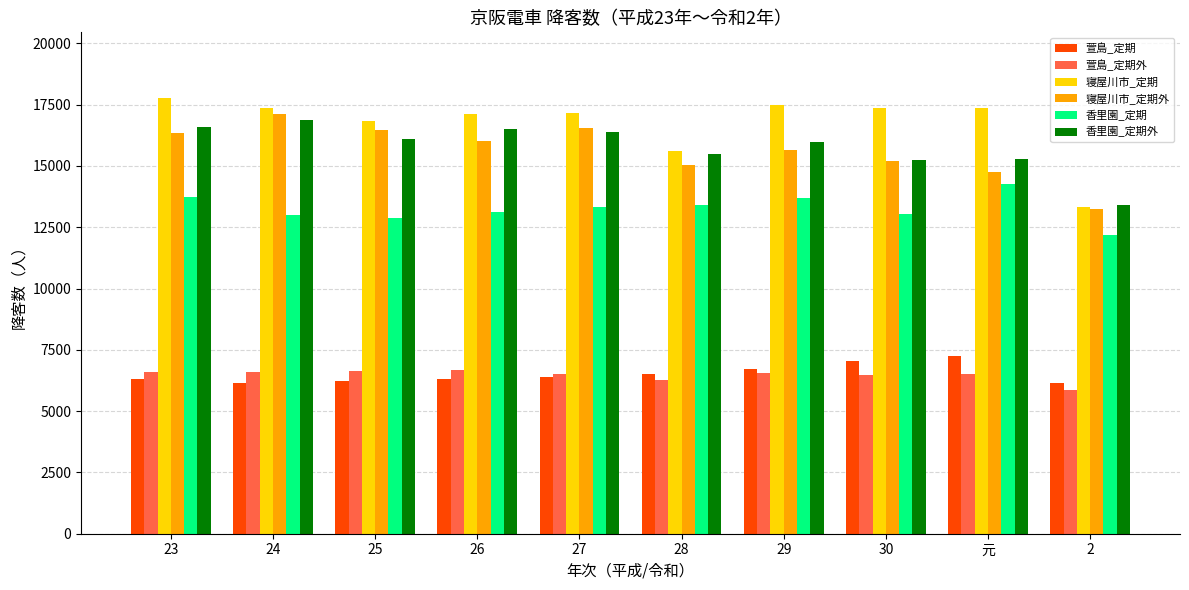

Are the bars horizontal?

No